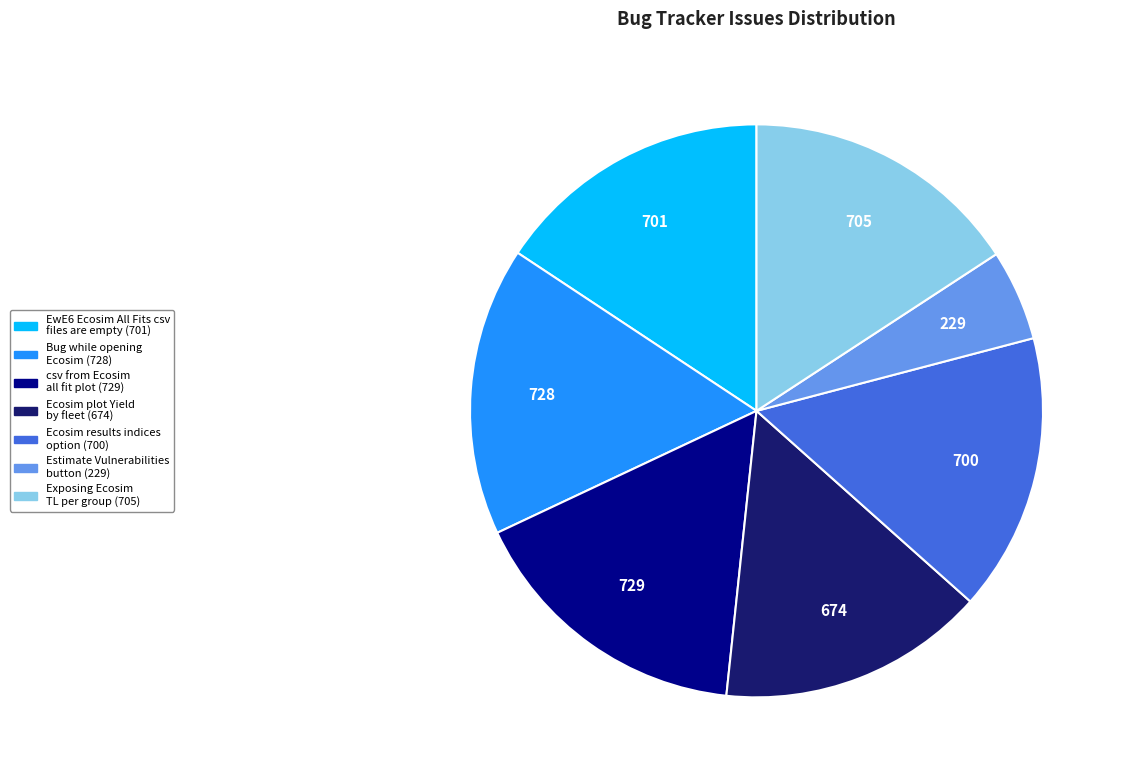

The EwE6 Ecosim All Fits csv files are empty (701) slice represents 16% of the pie. True or false?

True